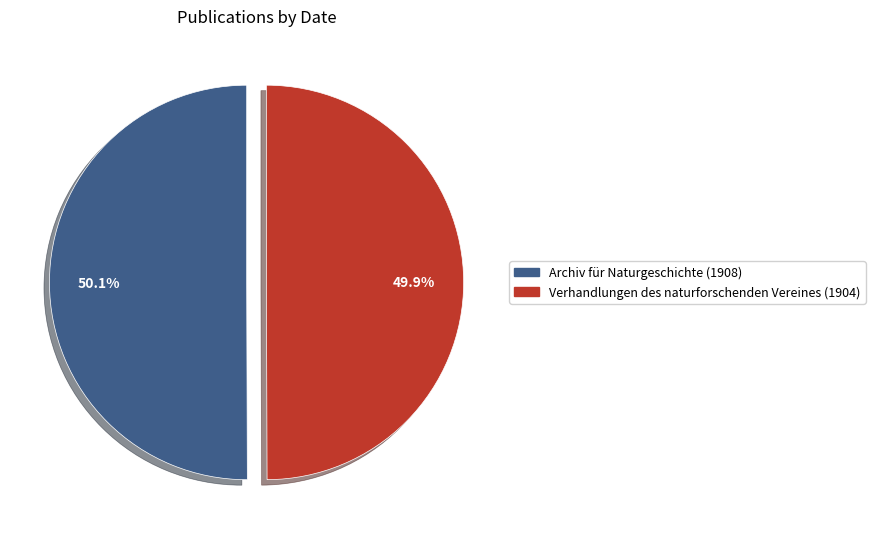

What is the ratio of the value at Archiv für Naturgeschichte (1908) to the value at Verhandlungen des naturforschenden Vereines (1904)?

1.0